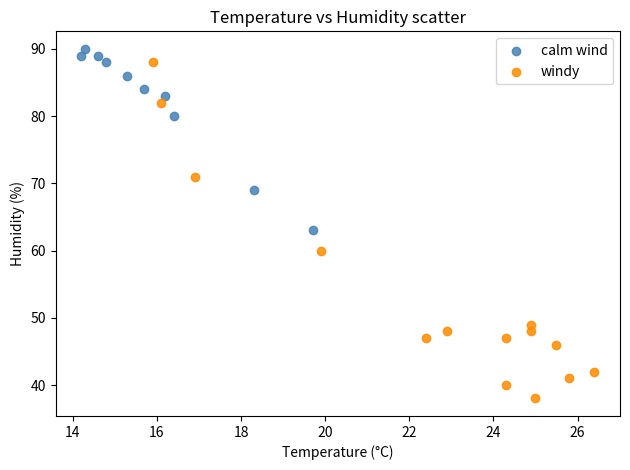

What are all the series names shown in the legend?

calm wind, windy